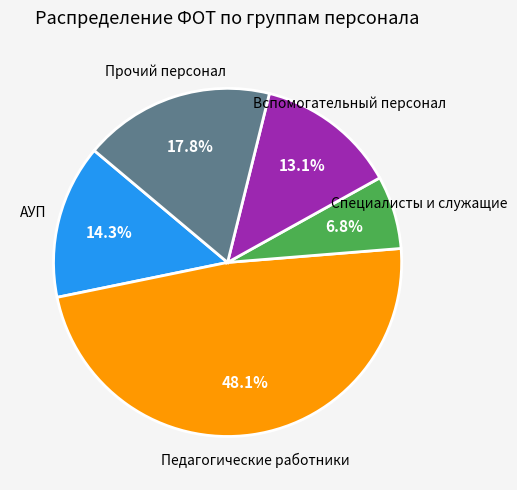

Rank the categories by value from lowest to highest.

Специалисты и служащие, Вспомогательный персонал, АУП, Прочий персонал, Педагогические работники